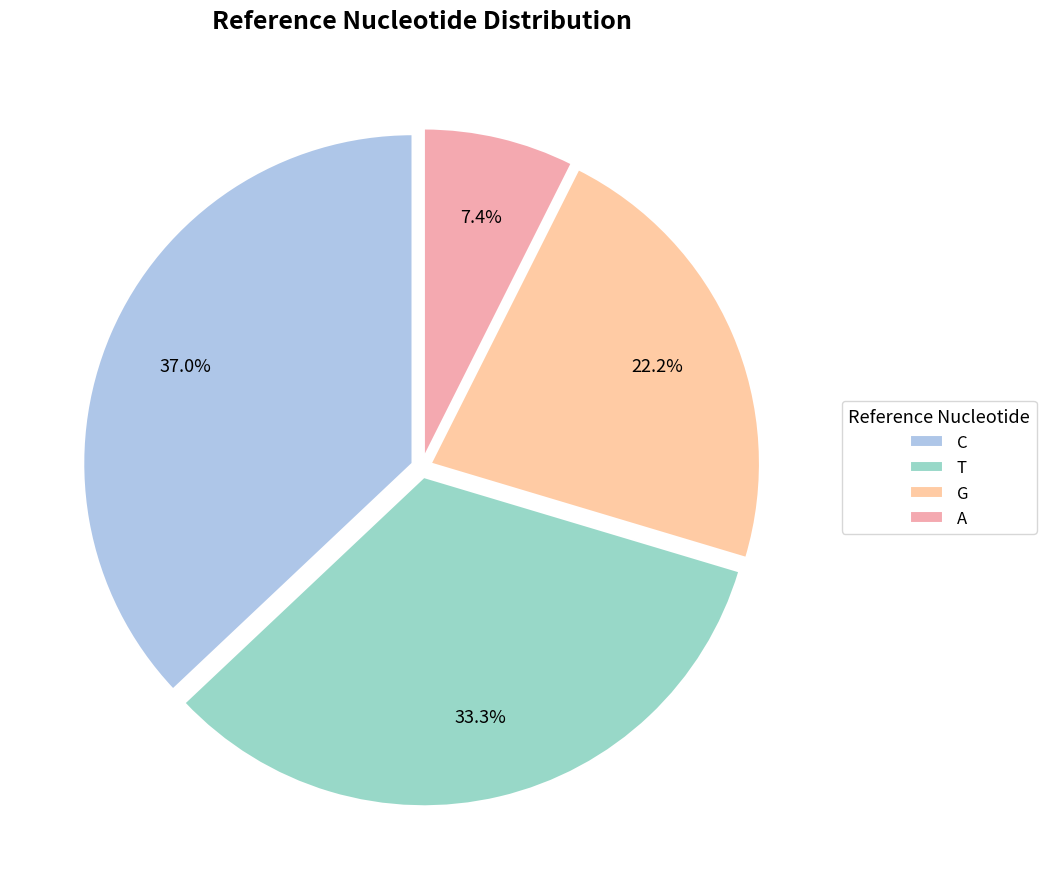

Is there a majority slice in this chart?

No